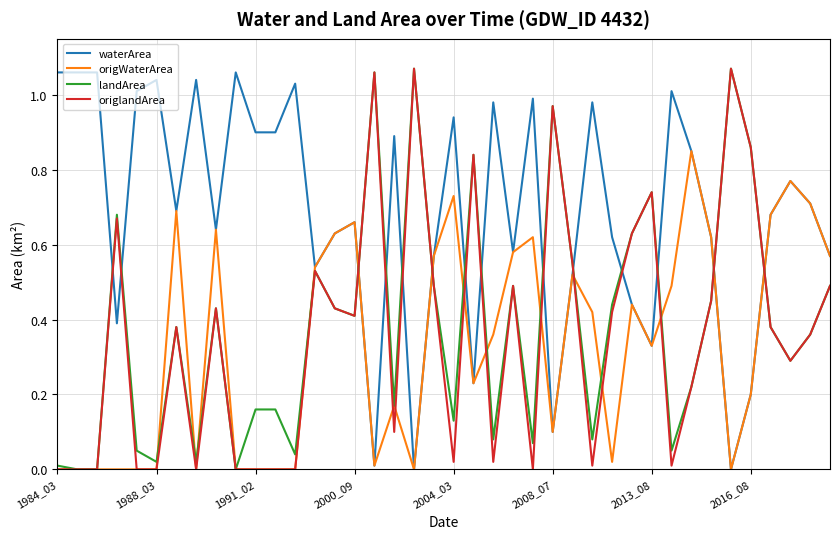

Which series has the largest total across all categories?

waterArea